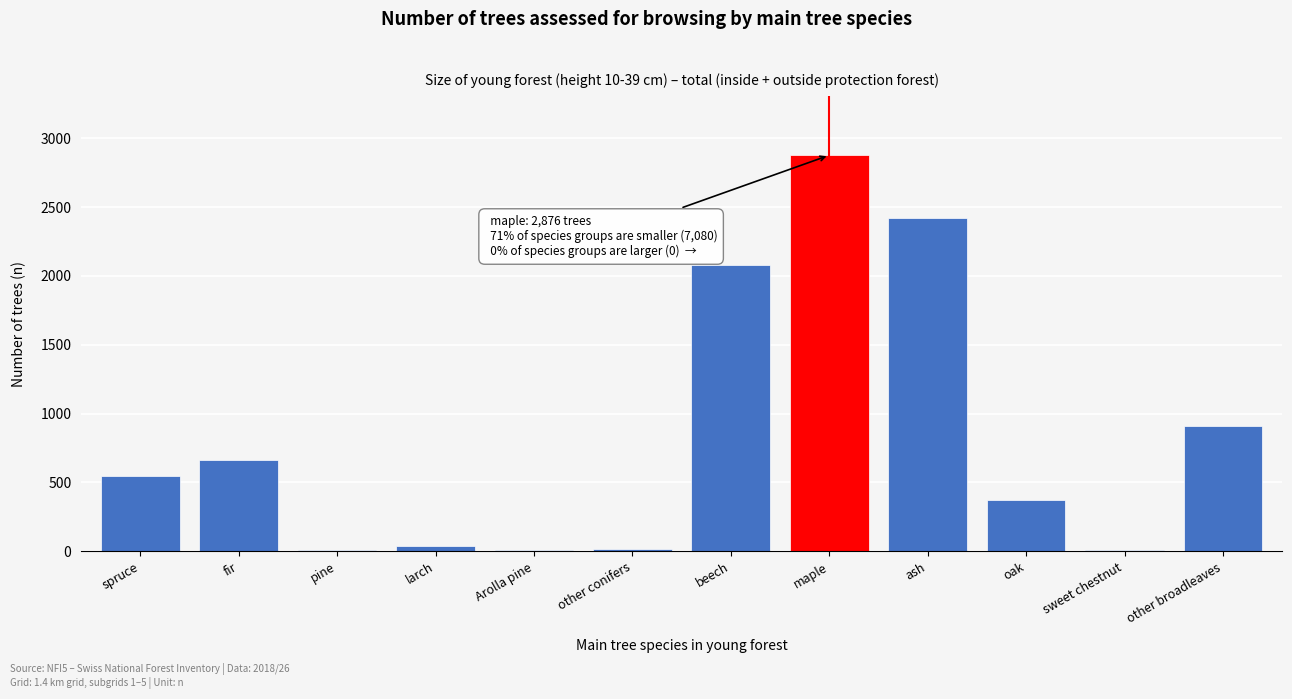

What is the change in value from maple to oak?

-2502